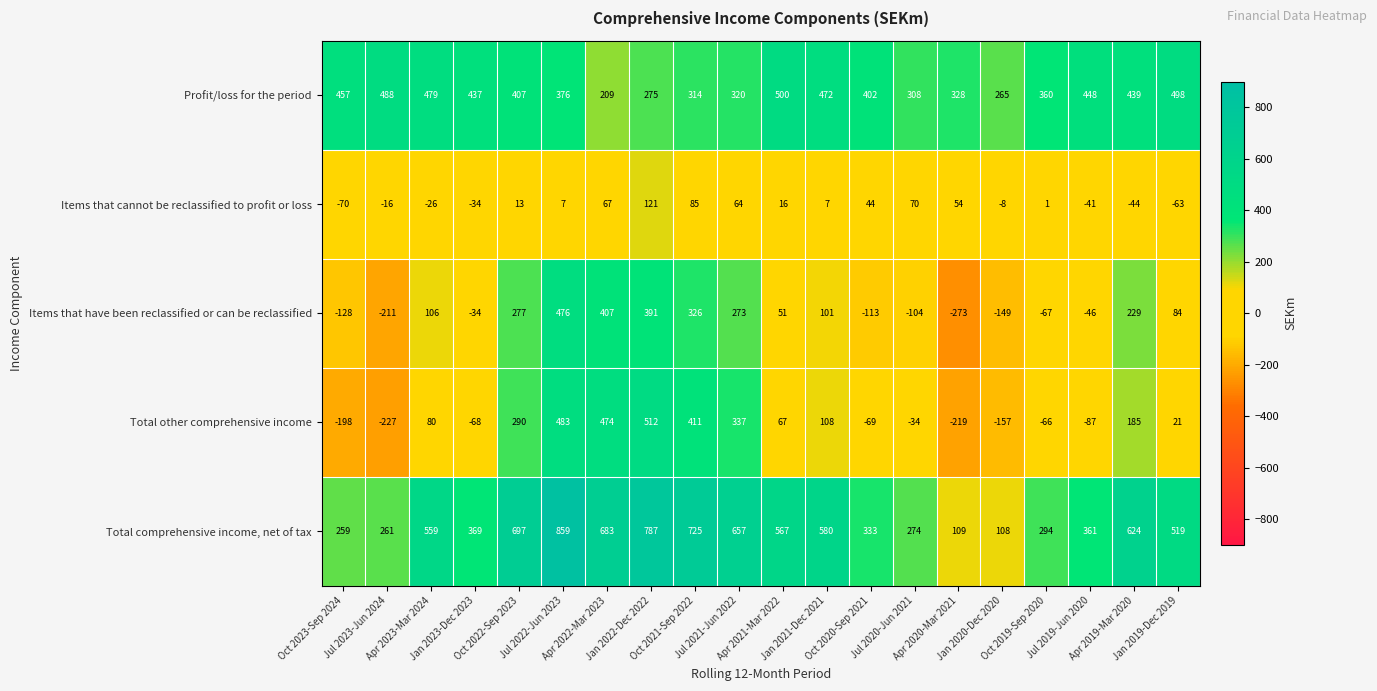

At which category is the sum across all series the highest?

Jul 2022-Jun 2023